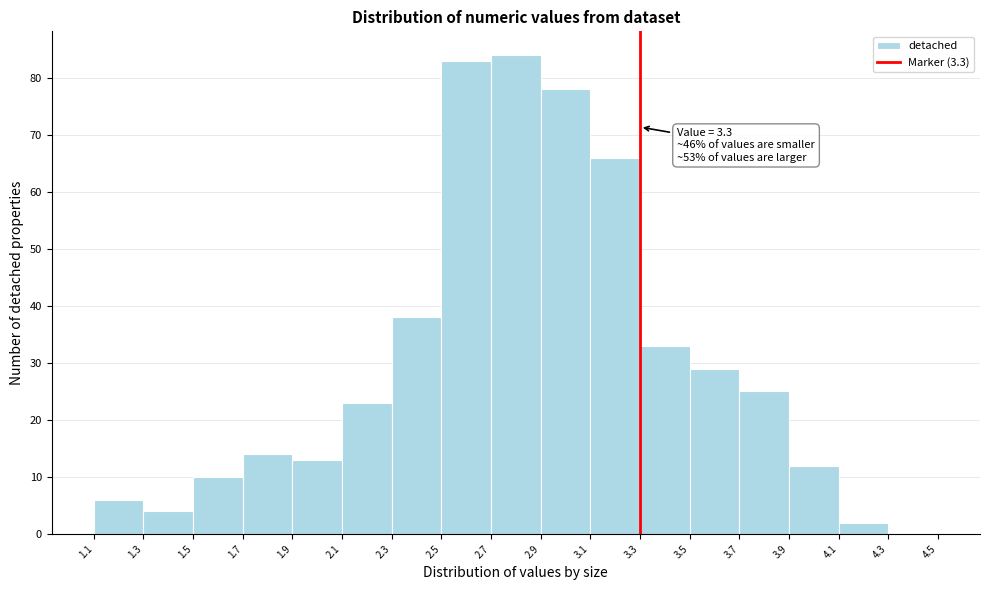

Which range on the x-axis has the tallest bar?

2.7 to 2.9